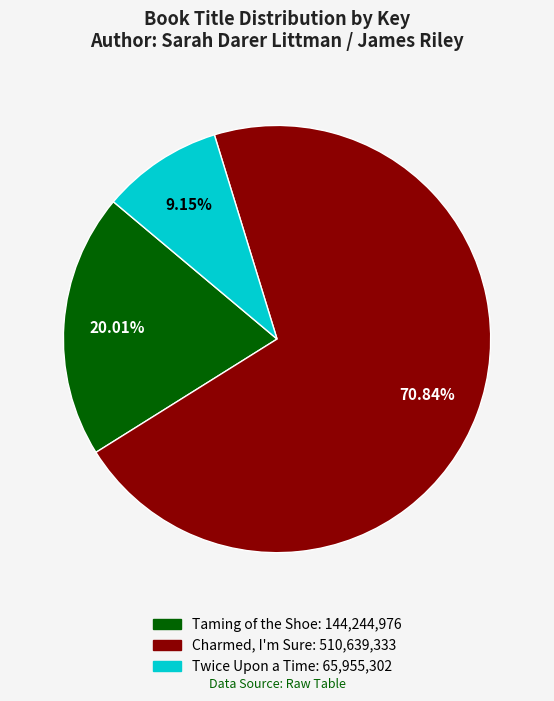

Is there a majority slice in this chart?

Yes